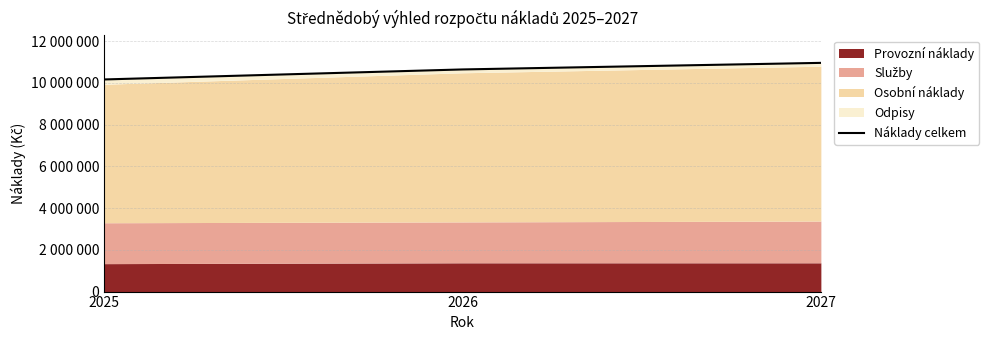

What is the minimum value shown in the chart?

10170000